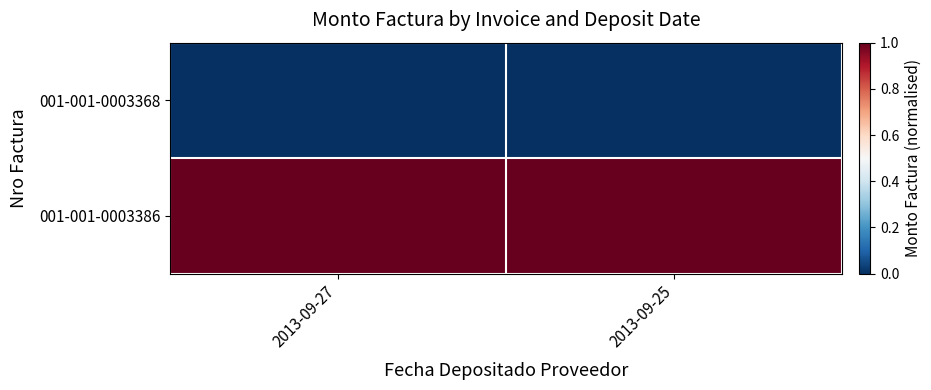

What is the greatest value displayed?

1